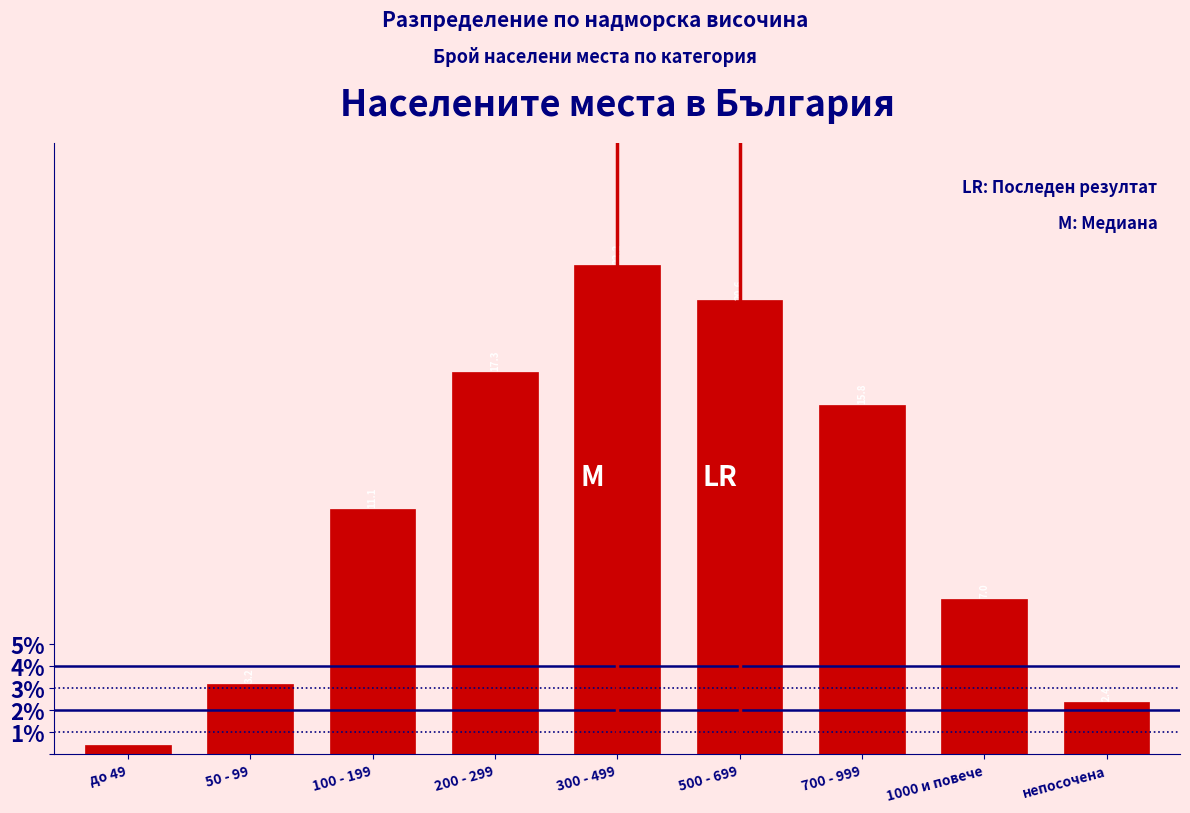

At which label does the data first exceed 11?

100 - 199